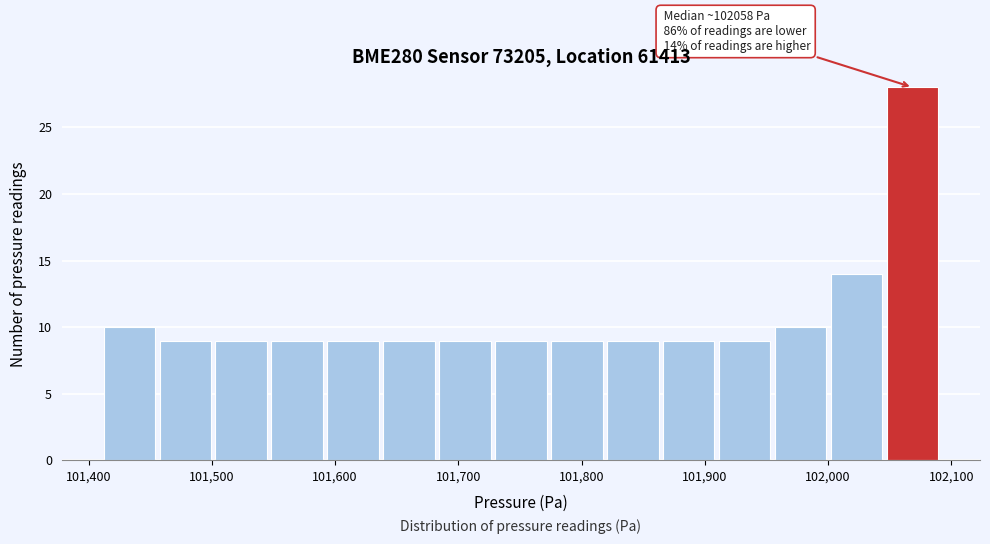

Which range on the x-axis has the tallest bar?

102050 to 102090